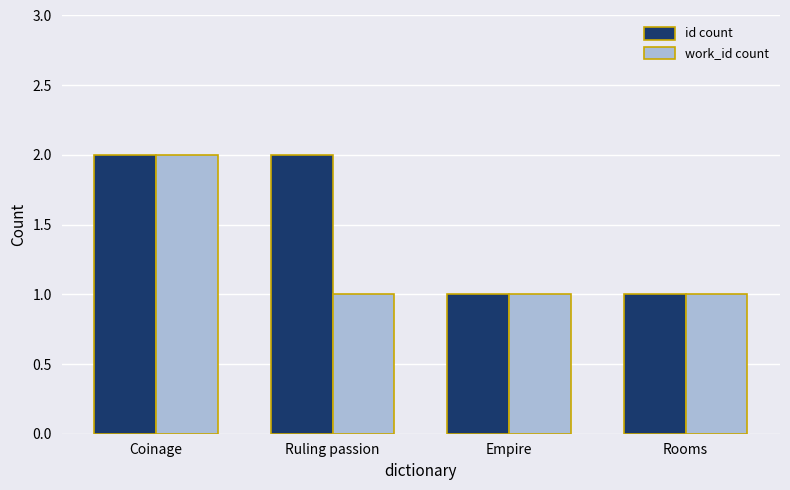

What is the label of the 1st bar from the right?

Rooms